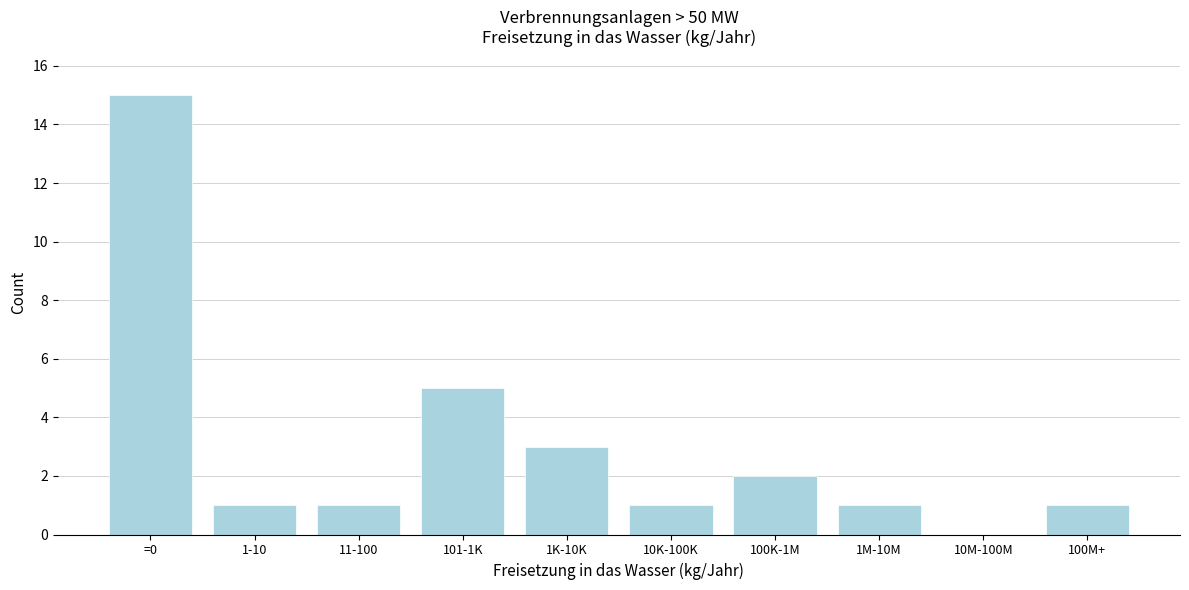

Reading left to right, what are all the values shown in this chart?

=0=15	1-10=1	11-100=1	101-1K=5	1K-10K=3	10K-100K=1	100K-1M=2	1M-10M=1	10M-100M=0	100M+=1